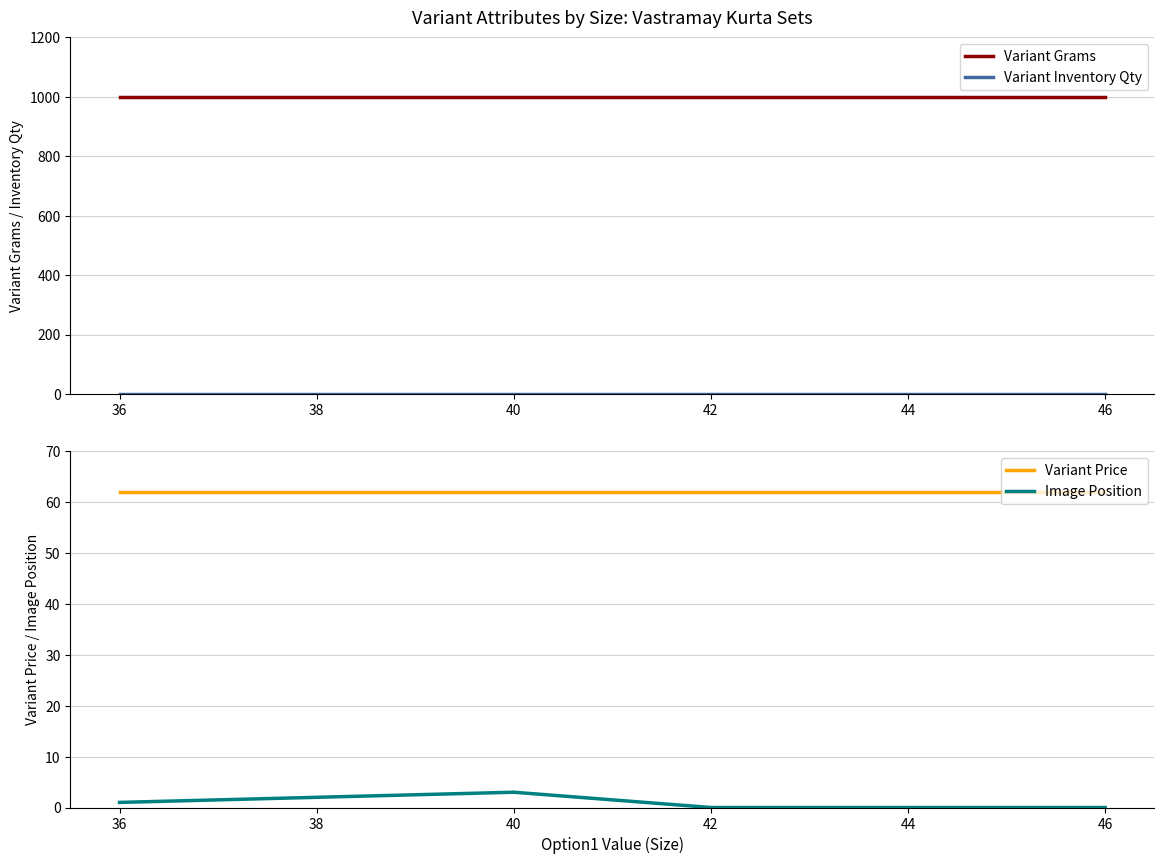

Is the value of Variant Inventory Qty at 40 greater than the value of Variant Grams at 40?

No